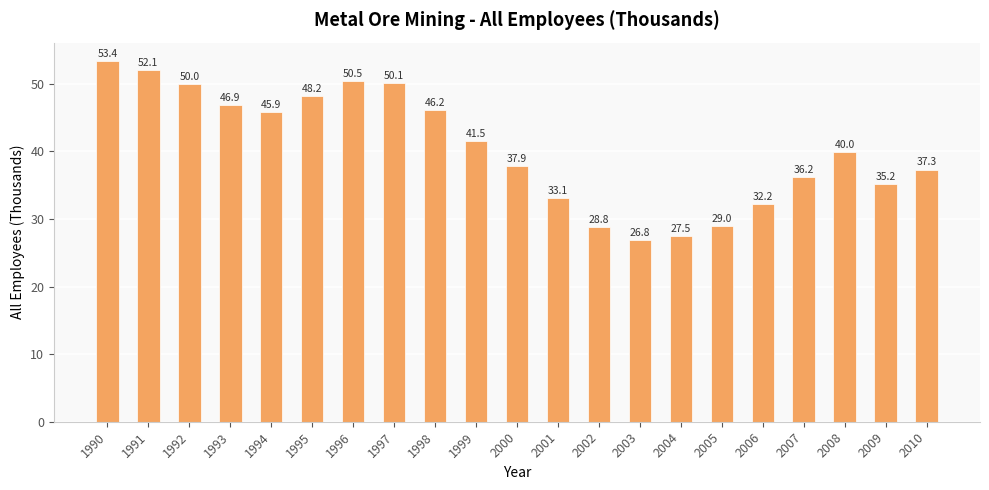

What is the change in value from 1997 to 2008?

-10.2